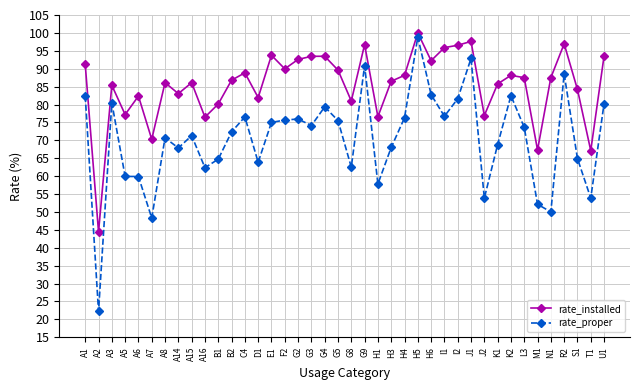

What is the total value across all series at H1?

134.4